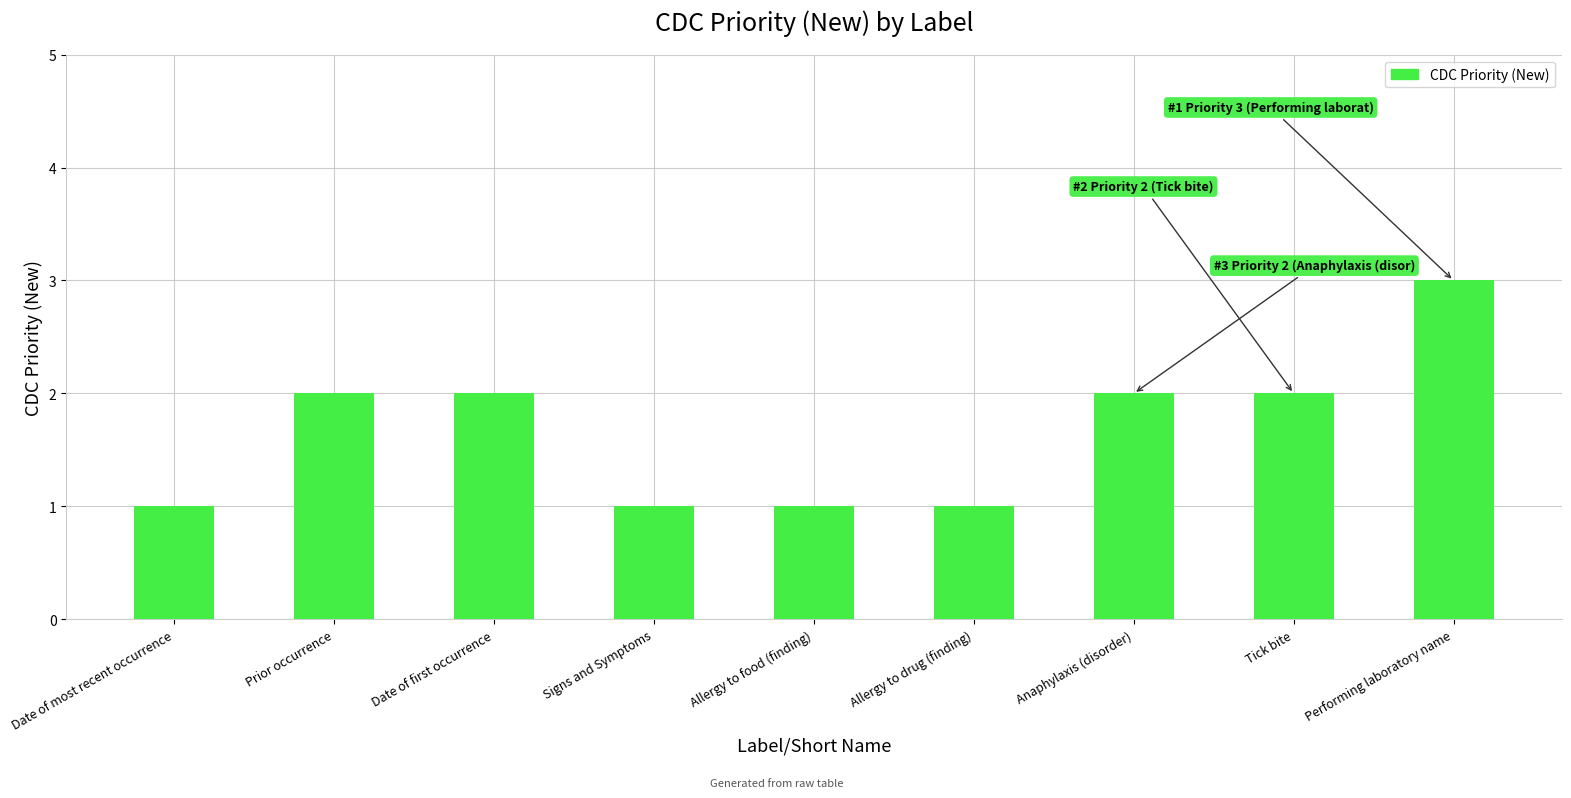

What is the sum of all values?

15